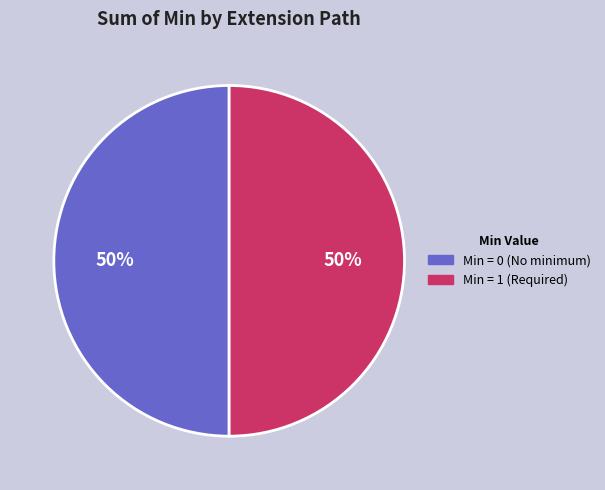

To the nearest percent, what is the average slice percentage?

50%